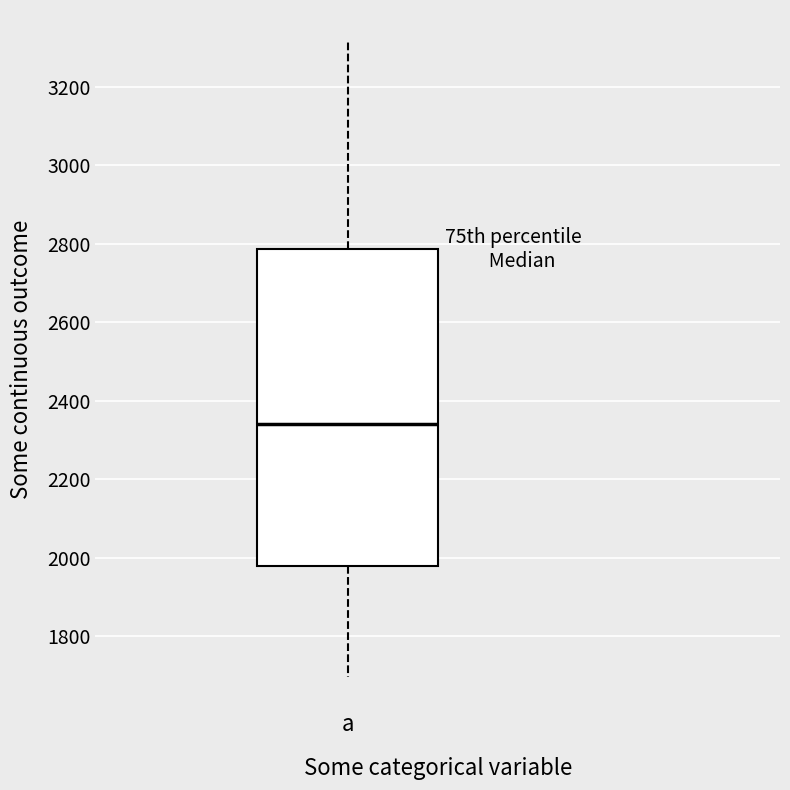

Where does the lower whisker of the box for a end on the y-axis? The values are not printed on the chart, so give them approximately, as read against the axis.

1700